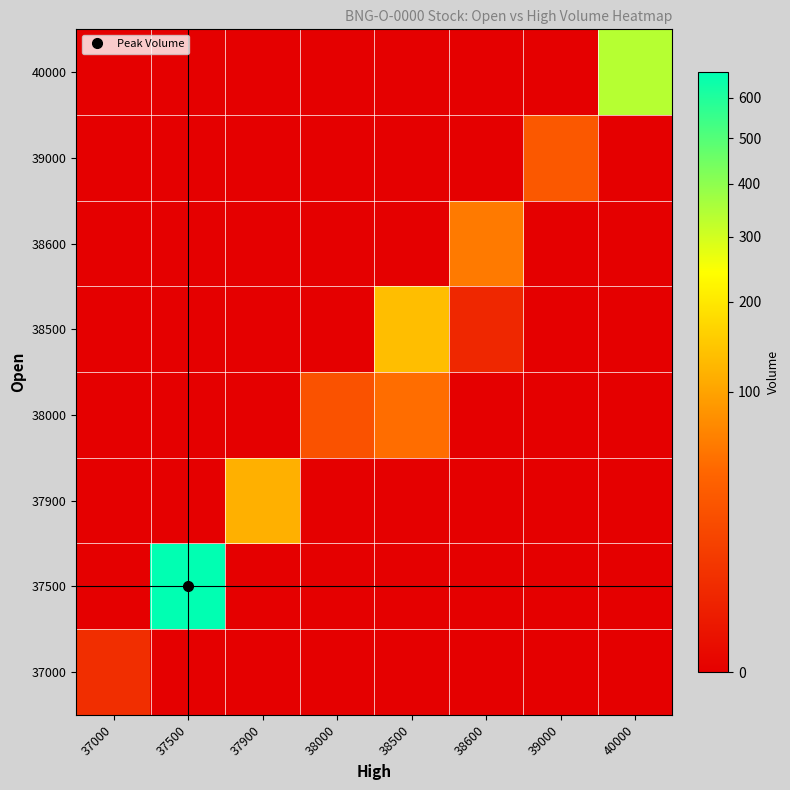

What is the maximum value shown in the chart?

669